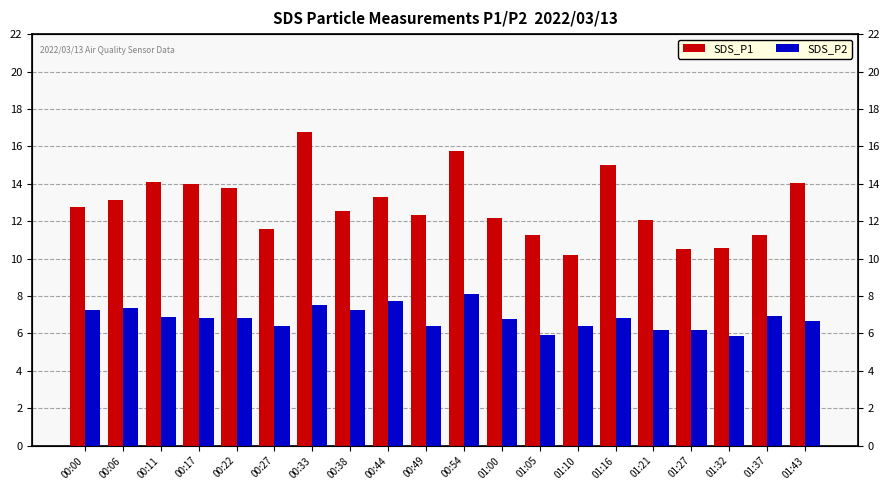

What is the smallest value displayed?

5.9